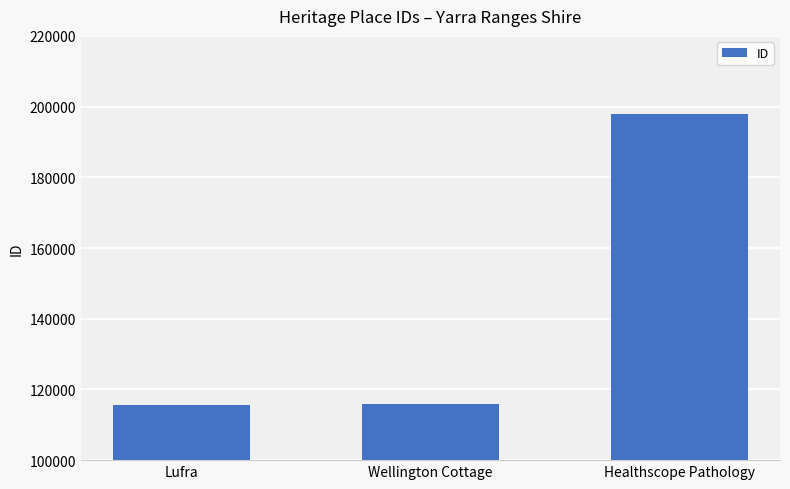

What position from the right is Healthscope Pathology?

1